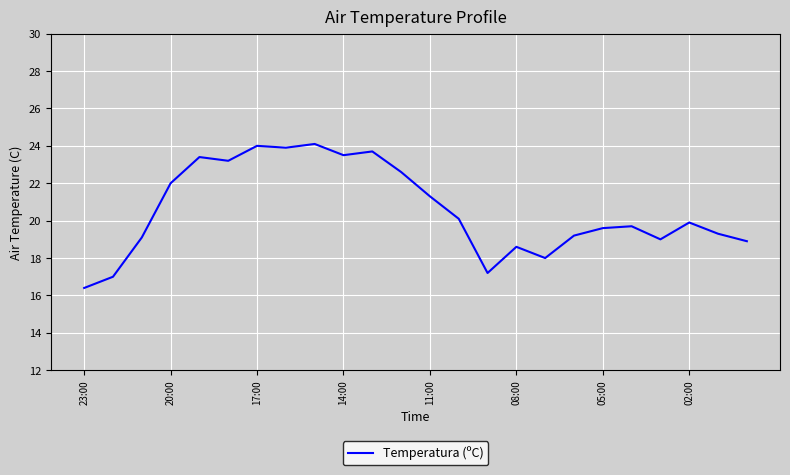

What is the maximum value shown in the chart?

24.1